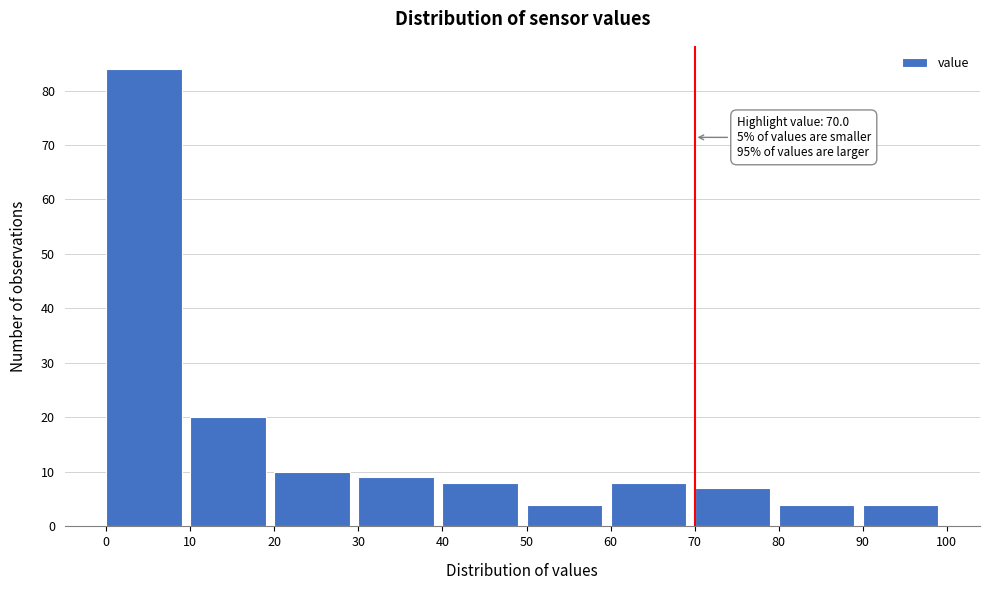

Over which range of the x-axis is the bar tallest?

0 to 10